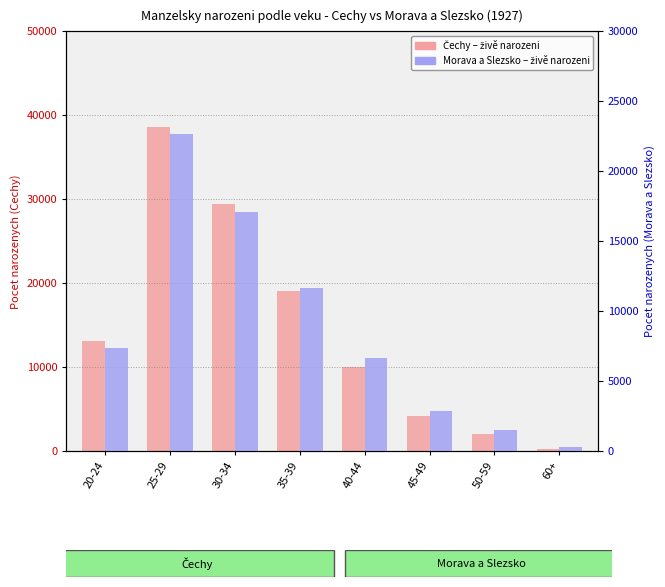

Is it true that Morava a Slezsko equals 1469 at 50-59?

True